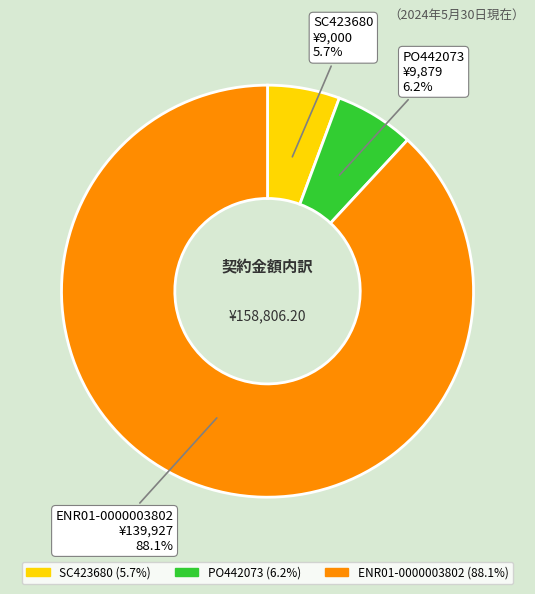

Is there a majority slice in this chart?

Yes